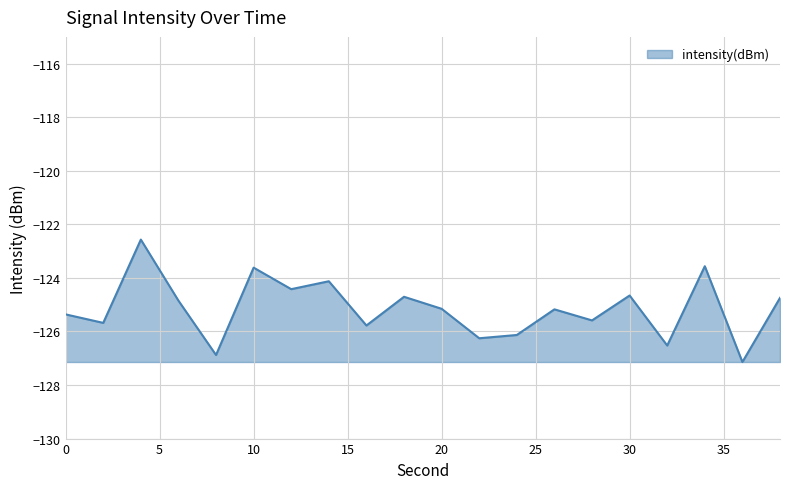

What is the difference between the maximum and minimum values?

4.6